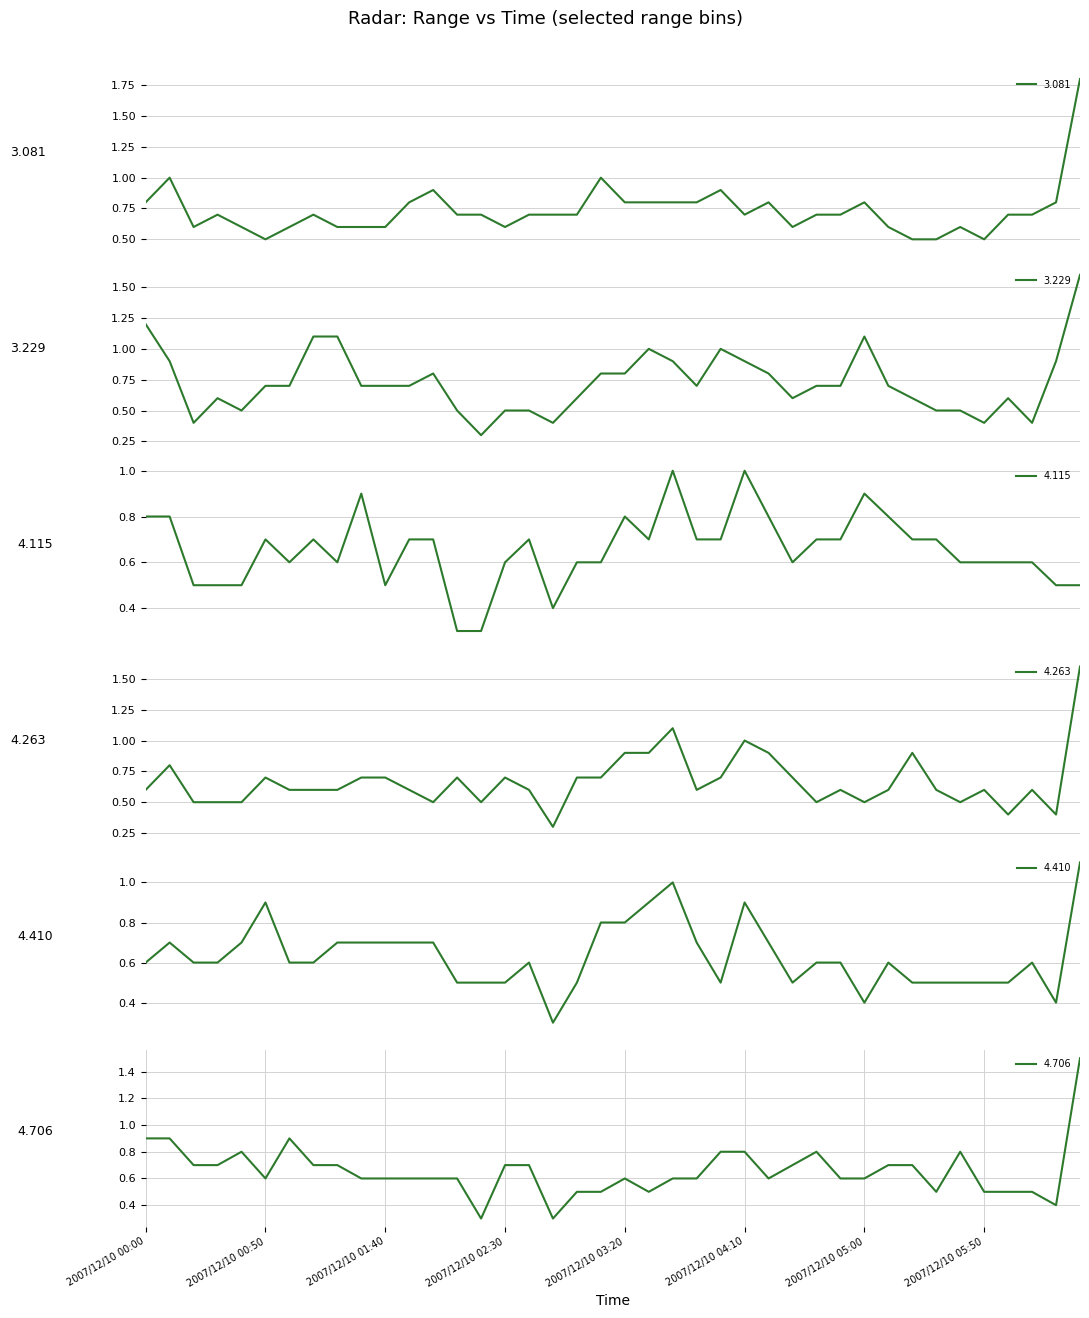

Between 2007/12/10 01:40 and 2007/12/10 01:50, which is larger?

2007/12/10 01:50